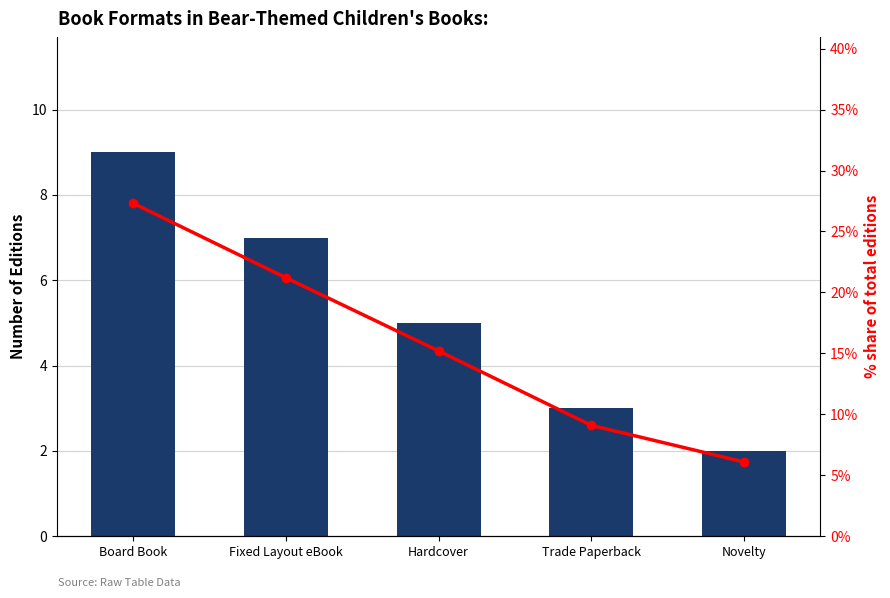

Between Board Book and Trade Paperback, which is larger?

Board Book